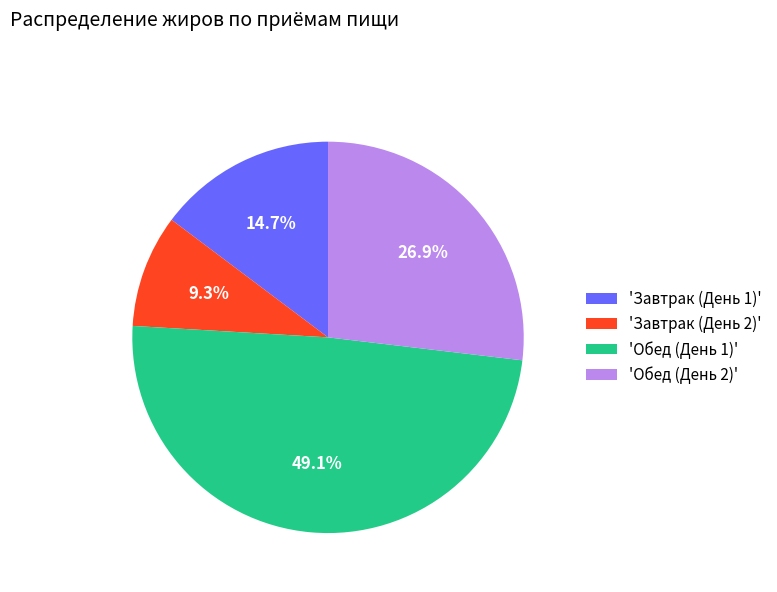

What is the ratio of the value at 'Завтрак (День 1)' to the value at 'Завтрак (День 2)'?

1.6